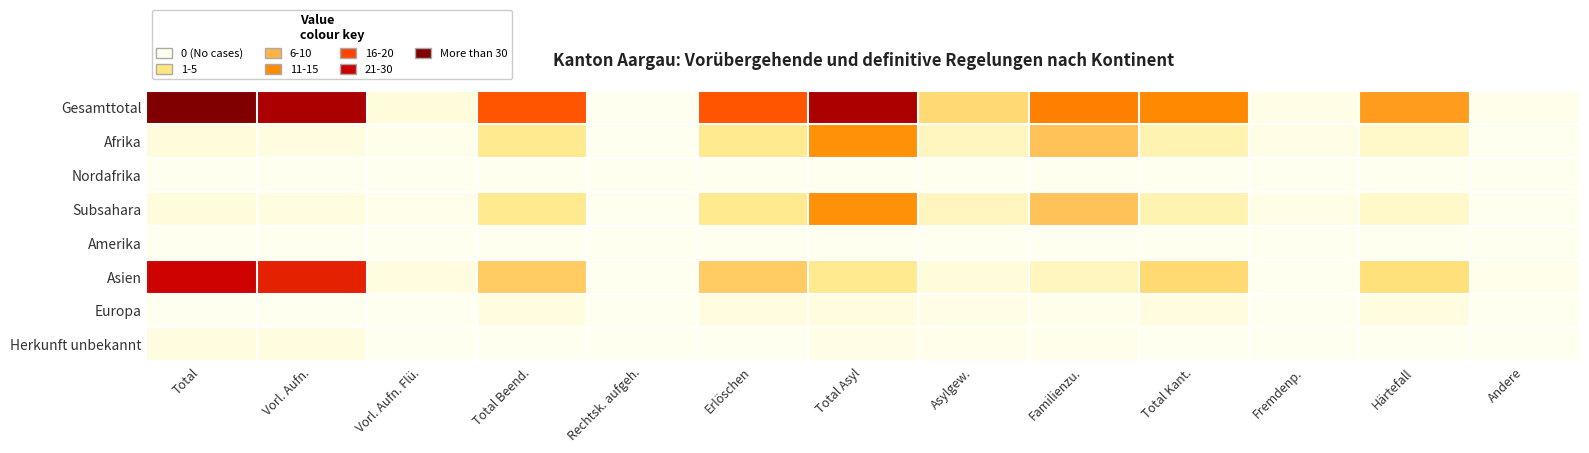

Reading left to right, transcribe all the data shown in this chart.

Gesamttotal: Total=47	Vorl. Aufn.=43	Vorl. Aufn. Flü.=4	Total Beend.=32	Rechtsk. aufgeh.=0	Erlöschen=32	Total Asyl=43	Asylgew.=15	Familienzu.=28	Total Kant.=27	Fremdenp.=2	Härtefall=24	Andere=1
Afrika: Total=4	Vorl. Aufn.=3	Vorl. Aufn. Flü.=1	Total Beend.=12	Rechtsk. aufgeh.=0	Erlöschen=12	Total Asyl=26	Asylgew.=8	Familienzu.=18	Total Kant.=9	Fremdenp.=2	Härtefall=7	Andere=0
Nordafrika: Total=0	Vorl. Aufn.=0	Vorl. Aufn. Flü.=0	Total Beend.=0	Rechtsk. aufgeh.=0	Erlöschen=0	Total Asyl=0	Asylgew.=0	Familienzu.=0	Total Kant.=0	Fremdenp.=0	Härtefall=0	Andere=0
Subsahara: Total=4	Vorl. Aufn.=3	Vorl. Aufn. Flü.=1	Total Beend.=12	Rechtsk. aufgeh.=0	Erlöschen=12	Total Asyl=26	Asylgew.=8	Familienzu.=18	Total Kant.=9	Fremdenp.=2	Härtefall=7	Andere=0
Amerika: Total=0	Vorl. Aufn.=0	Vorl. Aufn. Flü.=0	Total Beend.=0	Rechtsk. aufgeh.=0	Erlöschen=0	Total Asyl=0	Asylgew.=0	Familienzu.=0	Total Kant.=0	Fremdenp.=0	Härtefall=0	Andere=0
Asien: Total=40	Vorl. Aufn.=37	Vorl. Aufn. Flü.=3	Total Beend.=17	Rechtsk. aufgeh.=0	Erlöschen=17	Total Asyl=12	Asylgew.=4	Familienzu.=8	Total Kant.=15	Fremdenp.=0	Härtefall=14	Andere=1
Europa: Total=0	Vorl. Aufn.=0	Vorl. Aufn. Flü.=0	Total Beend.=3	Rechtsk. aufgeh.=0	Erlöschen=3	Total Asyl=3	Asylgew.=2	Familienzu.=1	Total Kant.=3	Fremdenp.=0	Härtefall=3	Andere=0
Herkunft unbekannt: Total=3	Vorl. Aufn.=3	Vorl. Aufn. Flü.=0	Total Beend.=0	Rechtsk. aufgeh.=0	Erlöschen=0	Total Asyl=2	Asylgew.=1	Familienzu.=1	Total Kant.=0	Fremdenp.=0	Härtefall=0	Andere=0